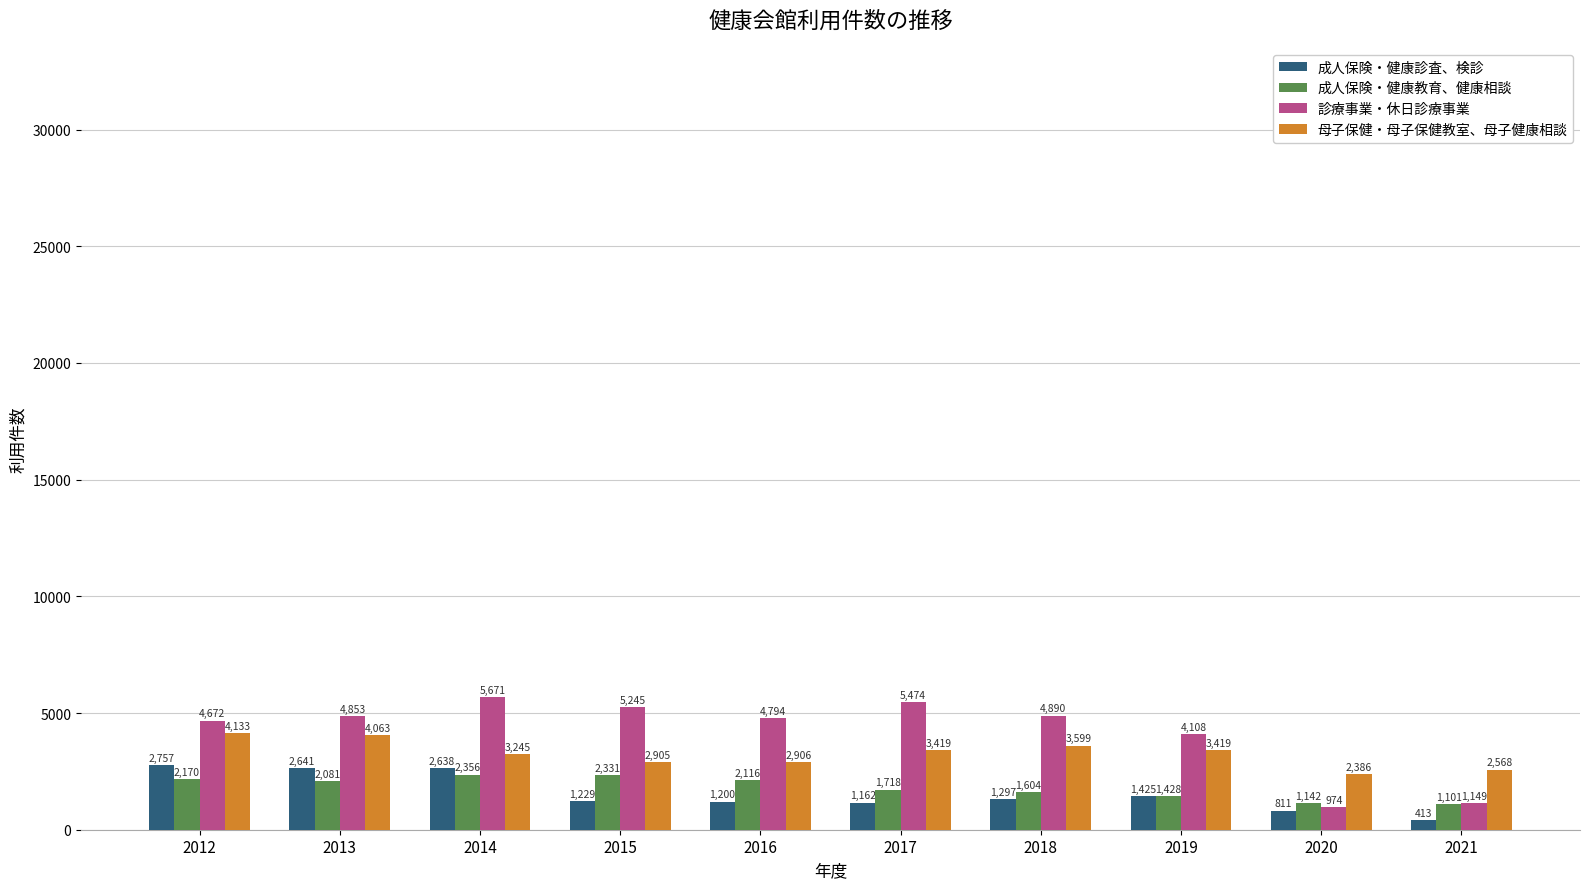

What is the total value across all series at 2012?

13732